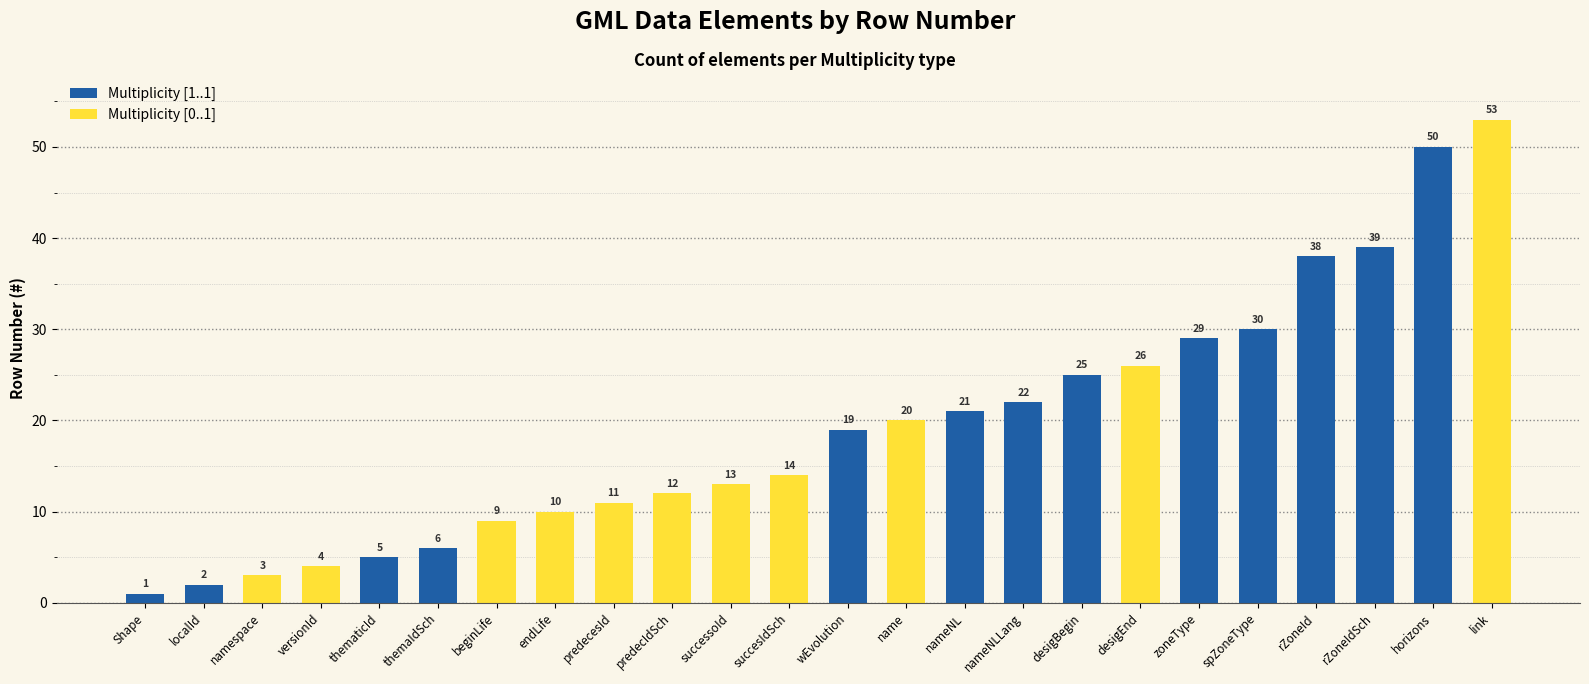

Which category has the lowest value in the Multiplicity [1..1] series?

namespace